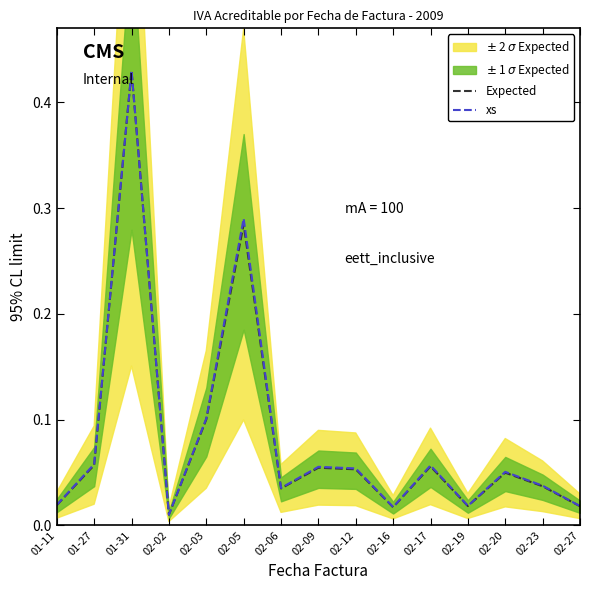

What position from the left is 02-06?

7